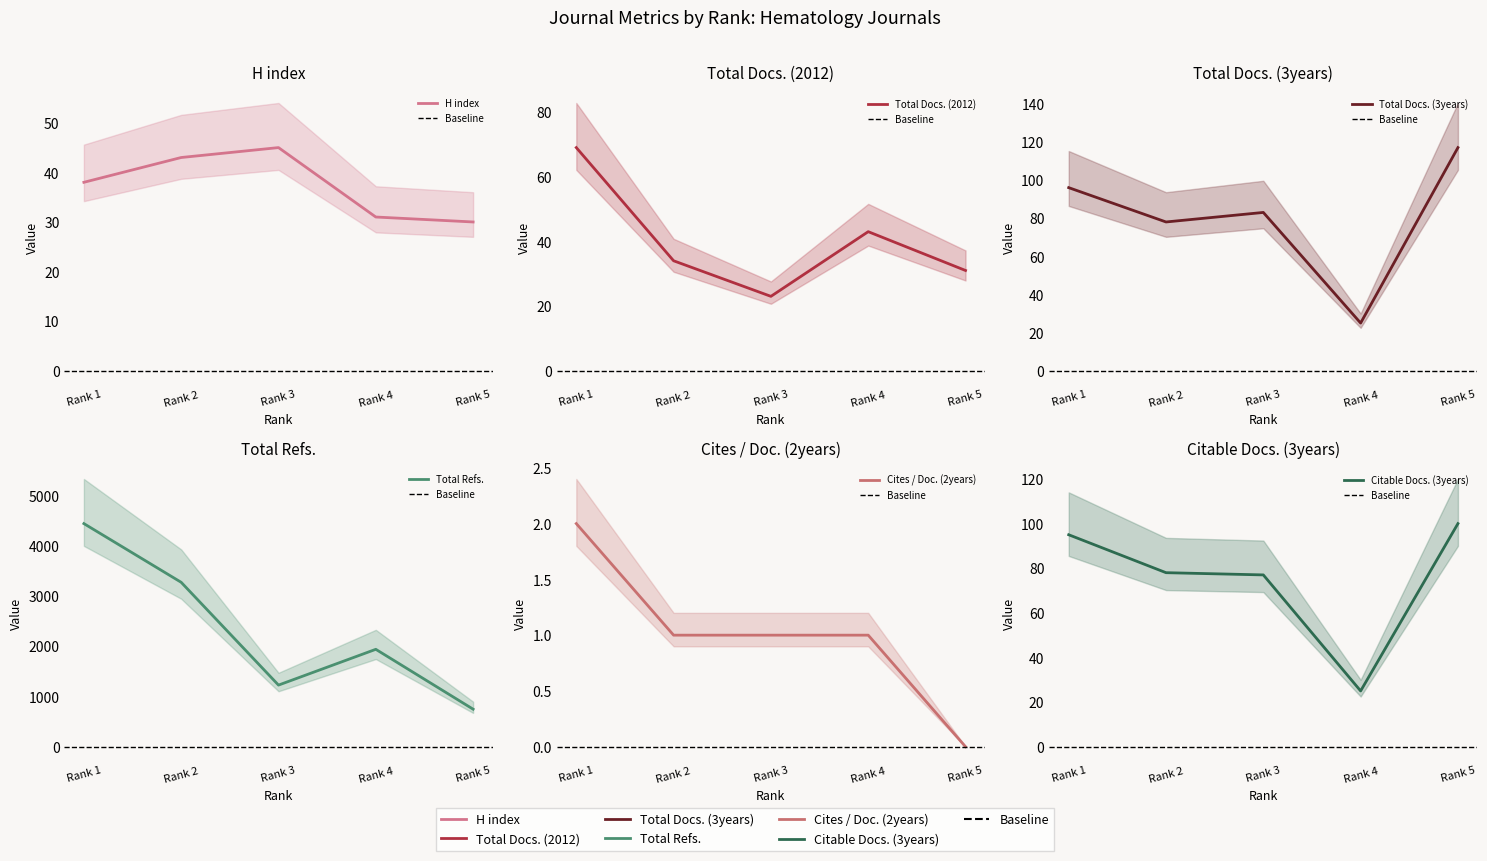

How many distinct data groups are displayed?

6